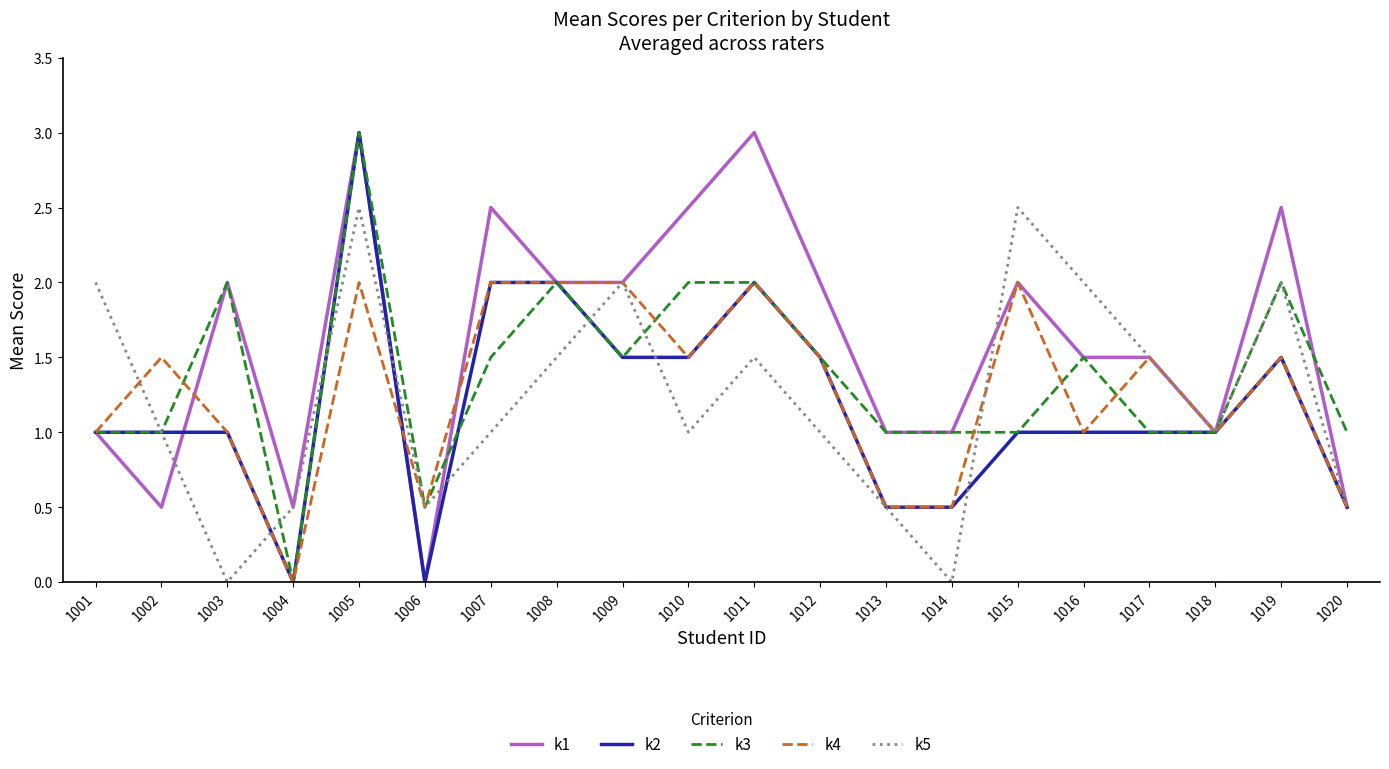

Is the value of k1 at 1007 greater than the value of k5 at 1013?

Yes